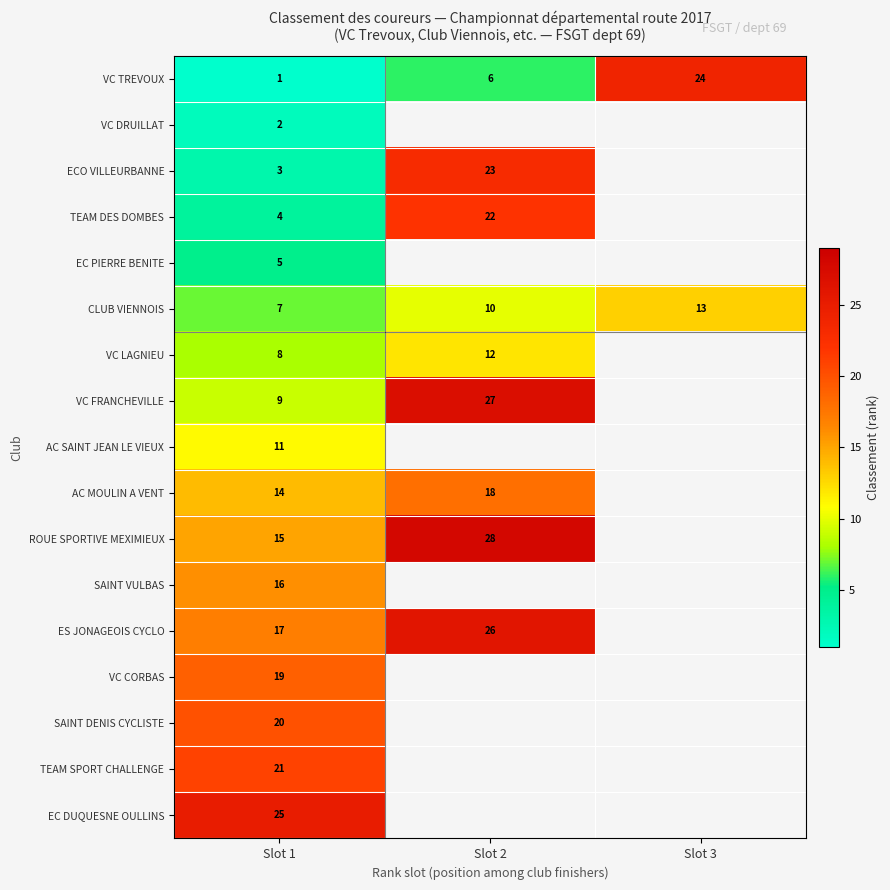

What is the spread (max minus min) of values at Slot 2?

22.0